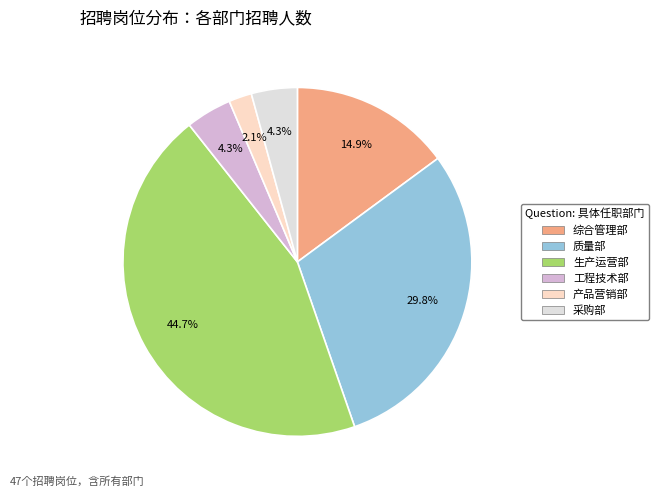

How many segments does this pie chart have?

6